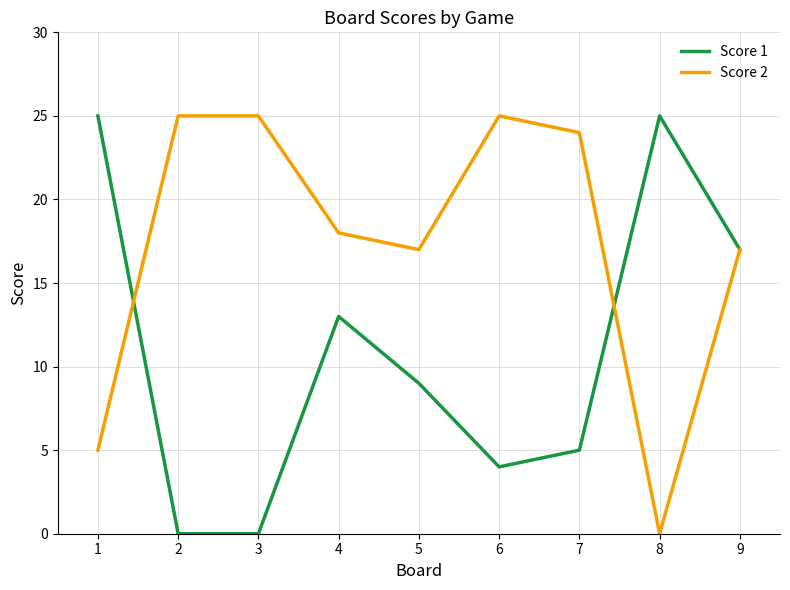

True or false: Score 1 has a value of 6 at 5.

False